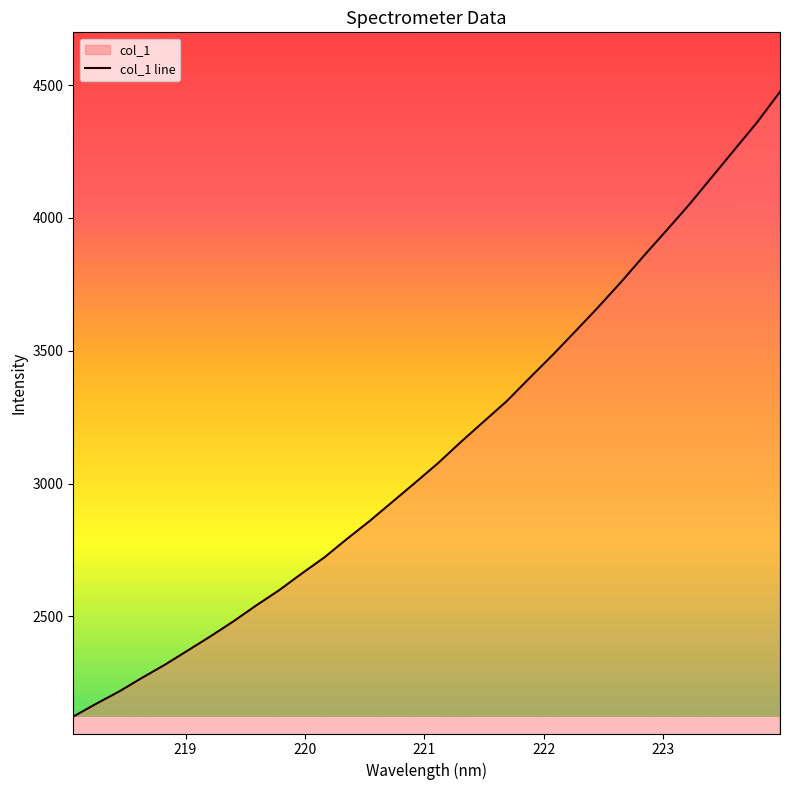

What is the minimum value shown in the chart?

2123.3